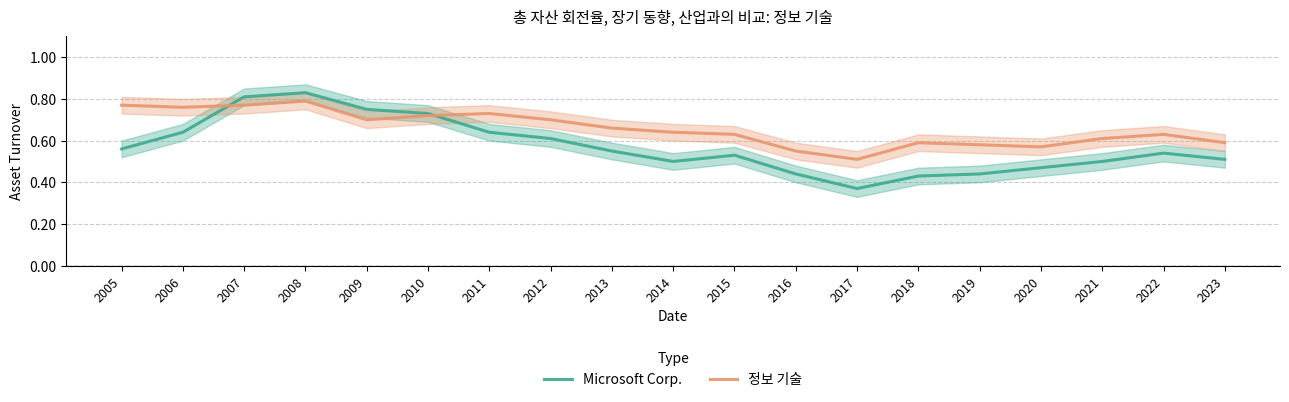

The value of Microsoft Corp. at 2009 is 0.8. True or false?

True